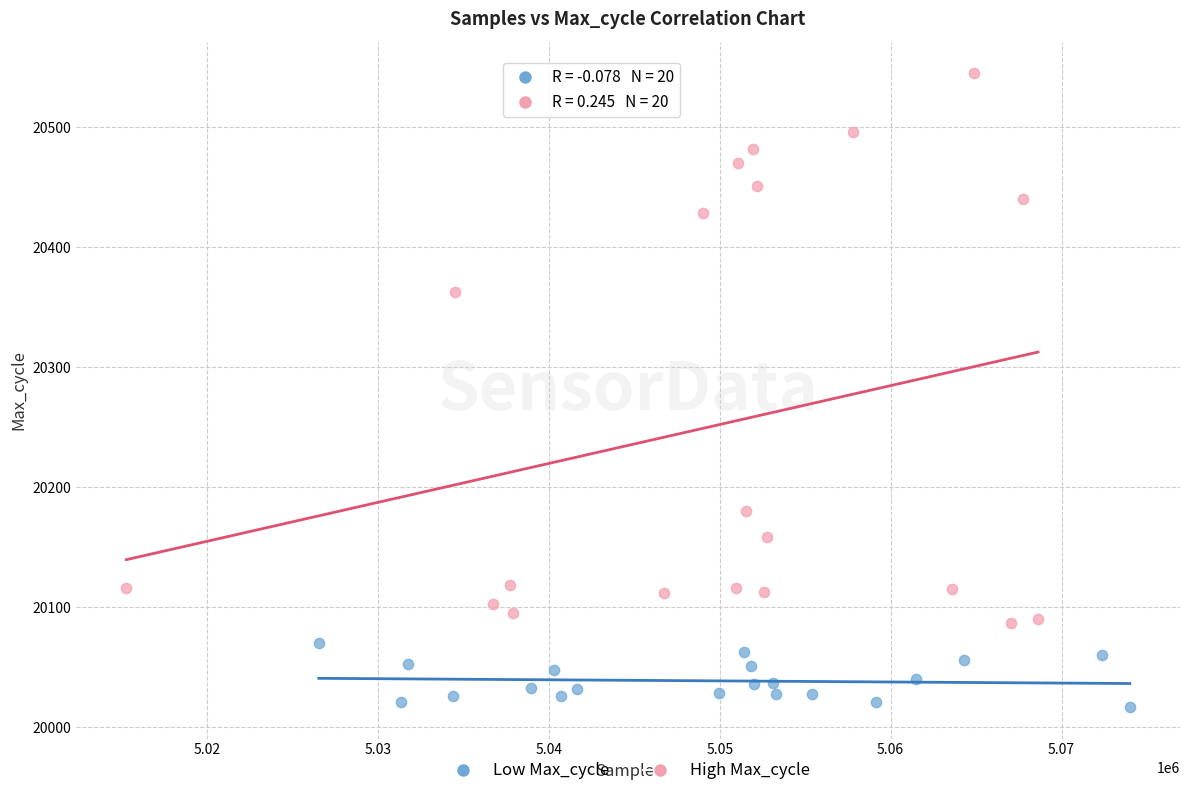

Which series reaches the maximum Y coordinate?

High Max_cycle